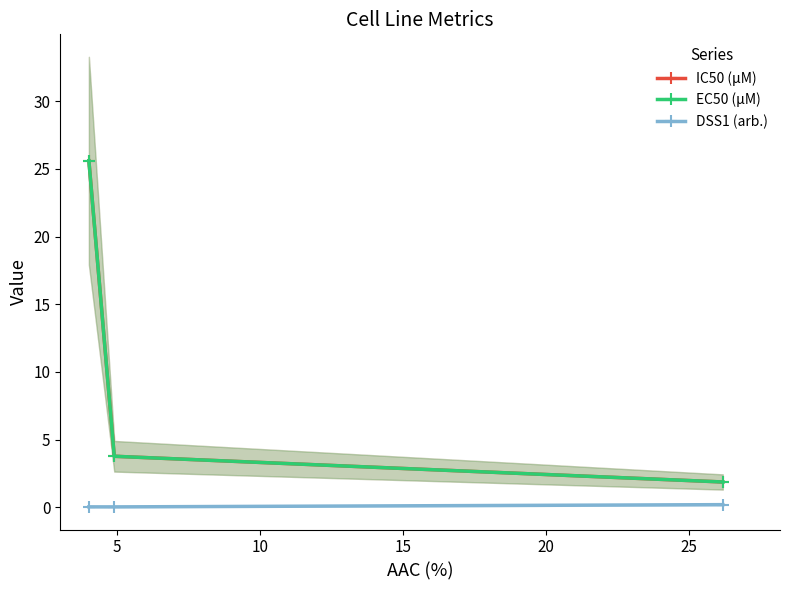

Does the chart display data point markers on the line(s)?

Yes